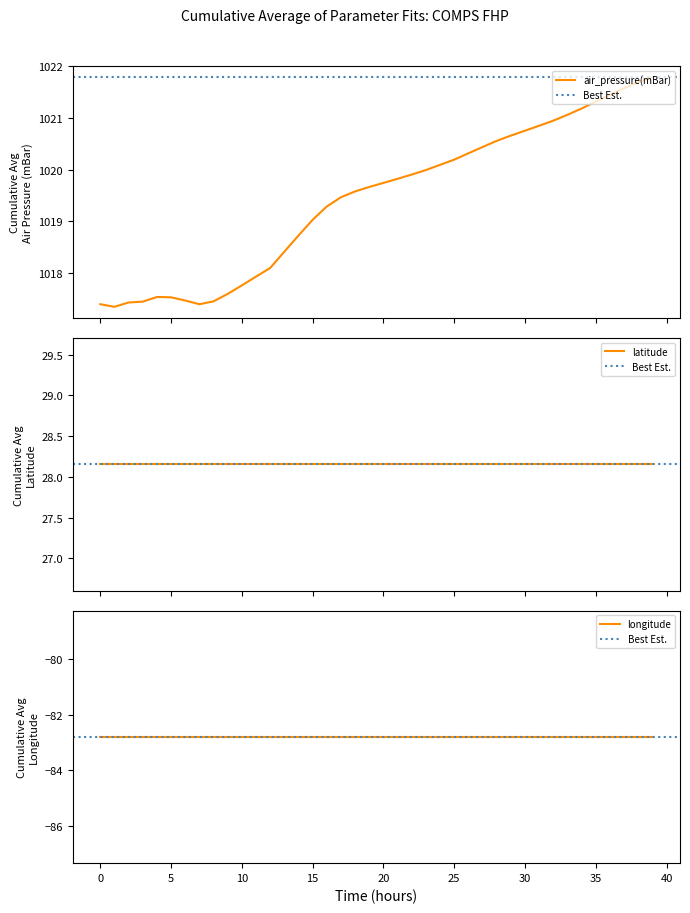

True or false: air_pressure(mBar) and longitude intersect in this chart.

False